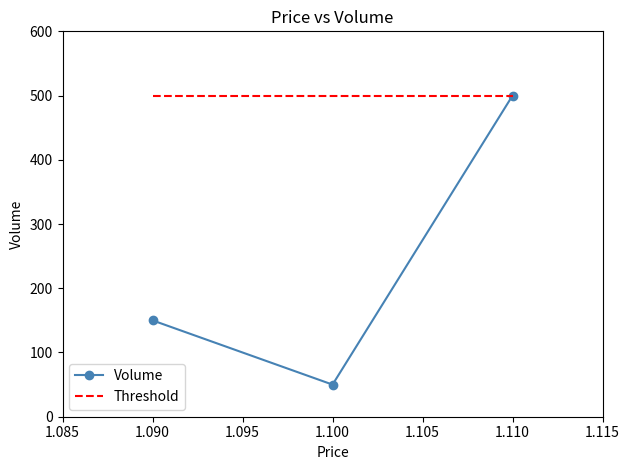

True or false: Threshold has a value of 789 at 1.090.

False